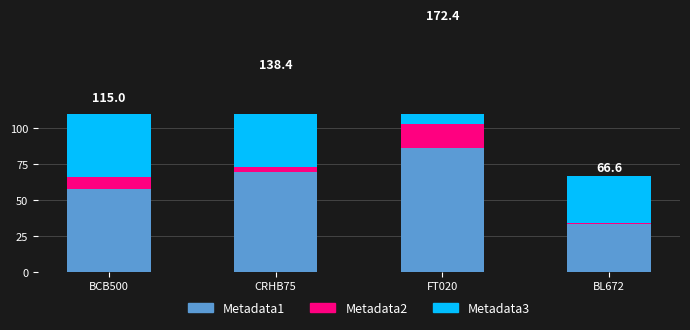

How many groups of bars are there?

4